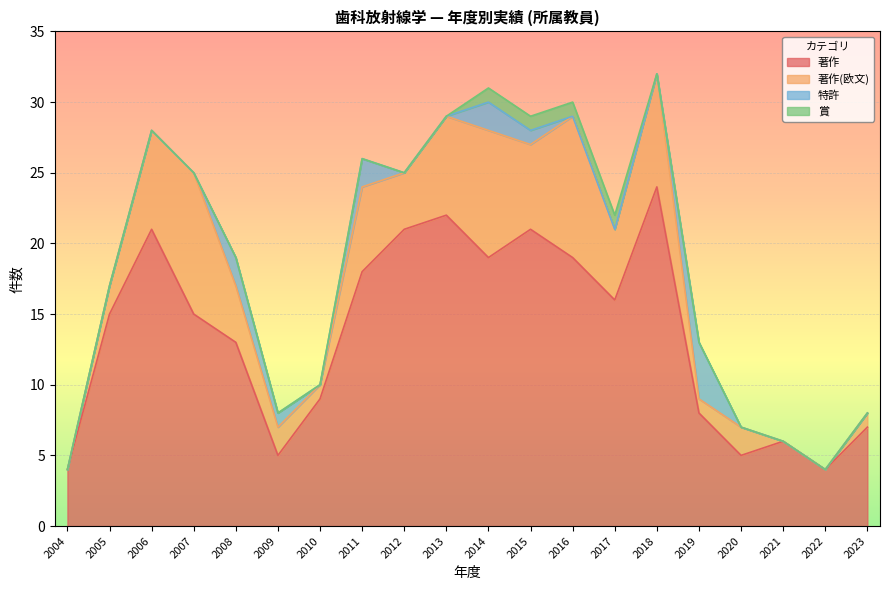

Does the chart display data point markers on the line(s)?

No